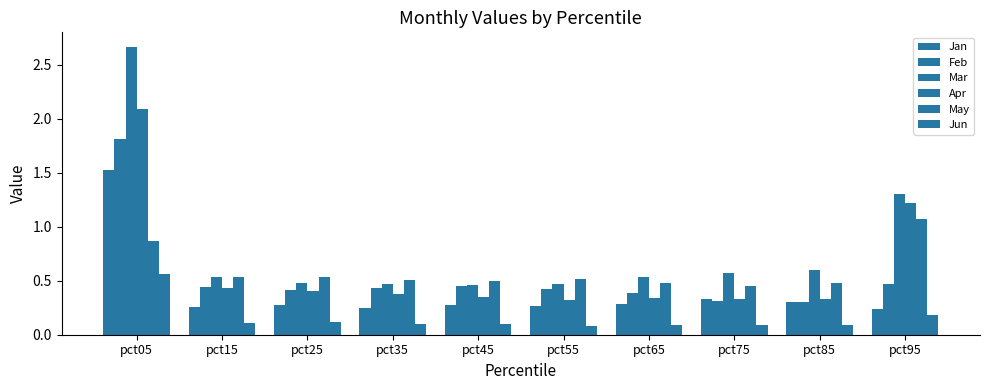

How many groups of bars are there?

10